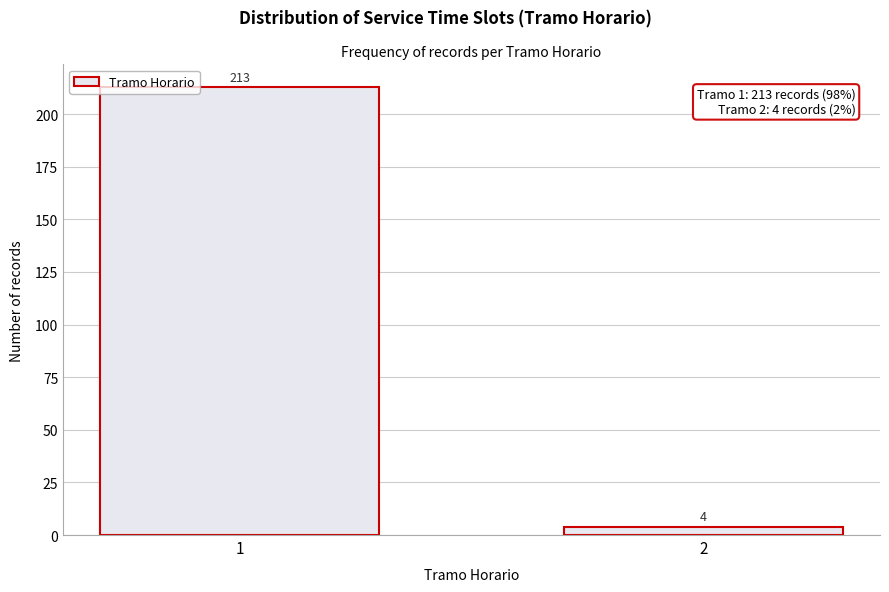

Reading left to right, list all the values displayed in this chart.

1=213	2=4